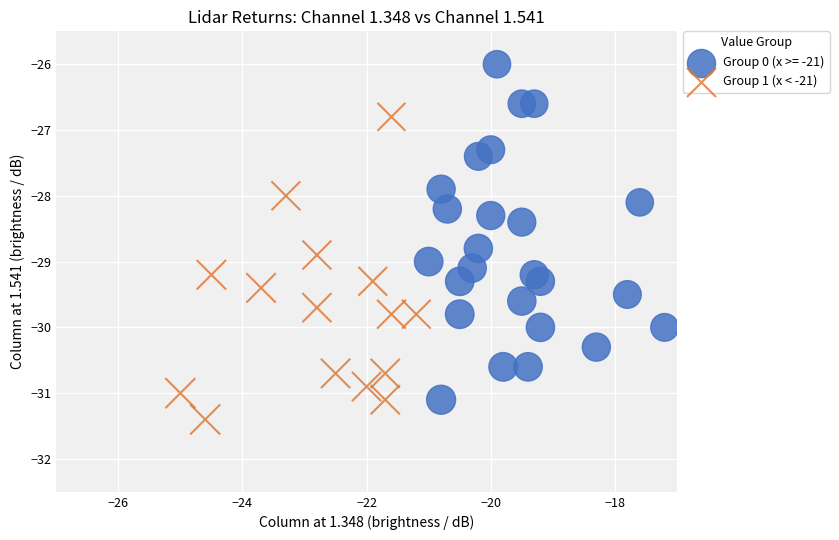

Which series reaches the maximum Y coordinate?

Group 0 (x >= -21)